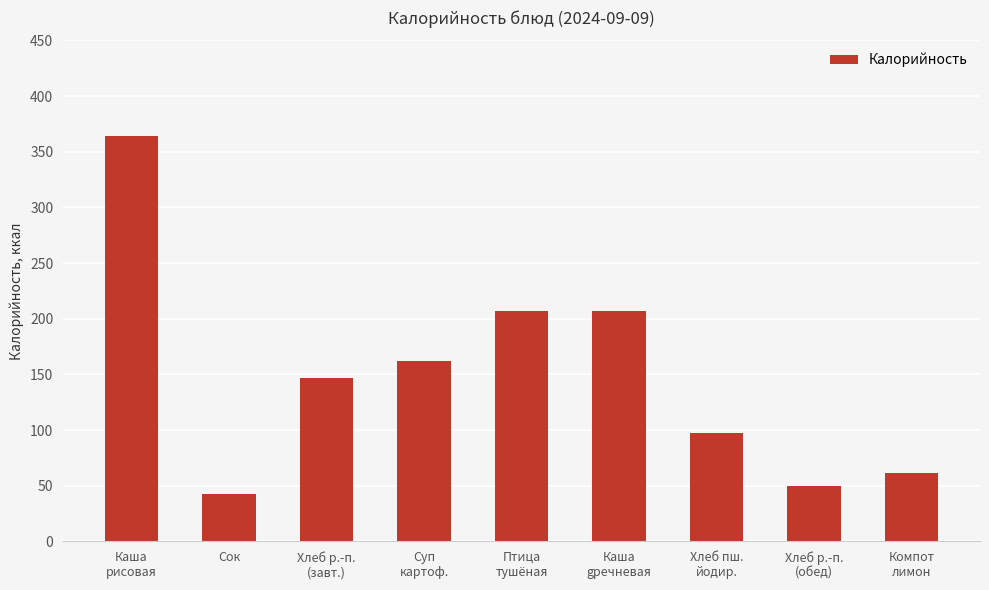

How many bars are there in total?

9